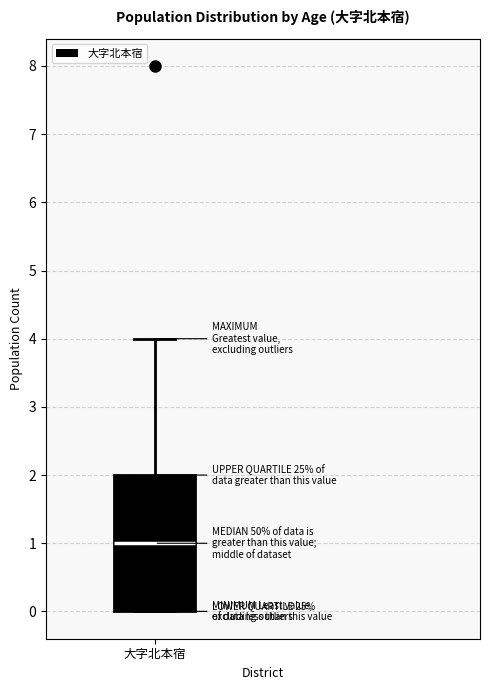

Where is the lower edge of the box for 大字北本宿 on the y-axis? The values are not printed on the chart, so give them approximately, as read against the axis.

0